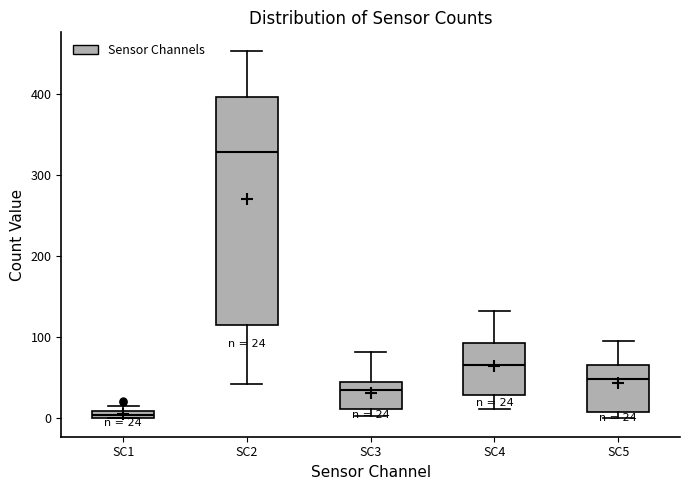

Comparing the boxes themselves (not the whiskers), which one is the tallest?

SC2